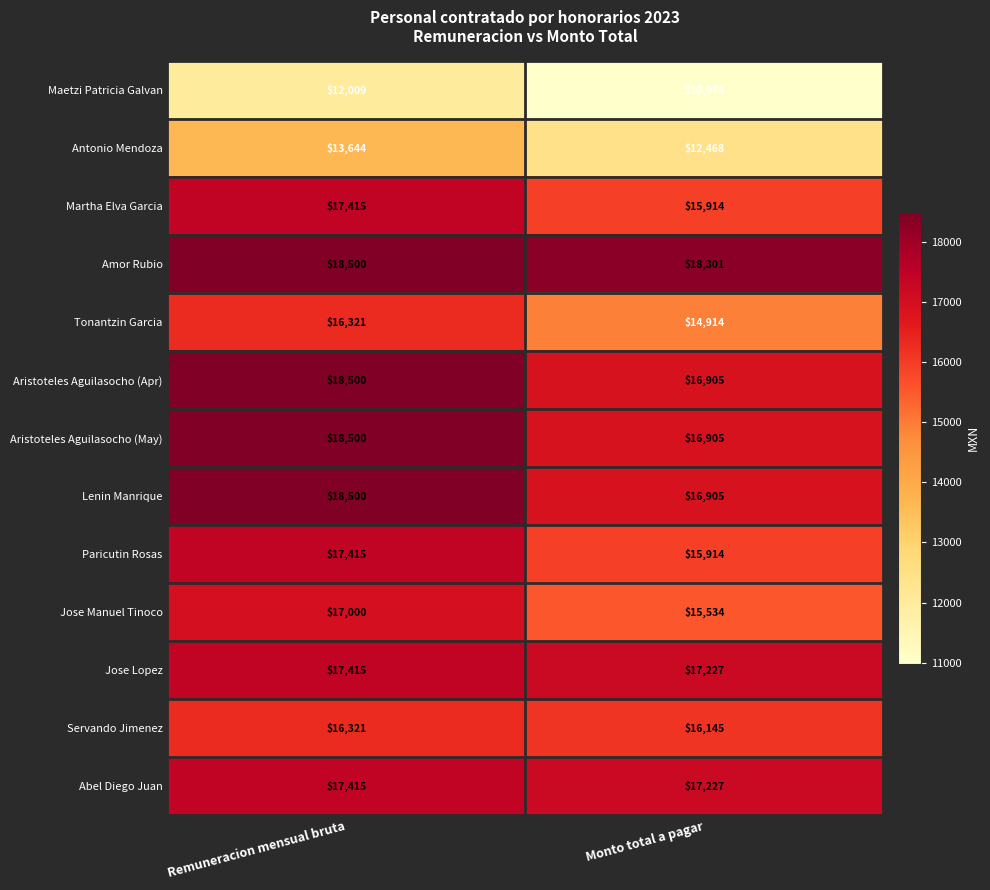

What is the smallest value displayed?

10974